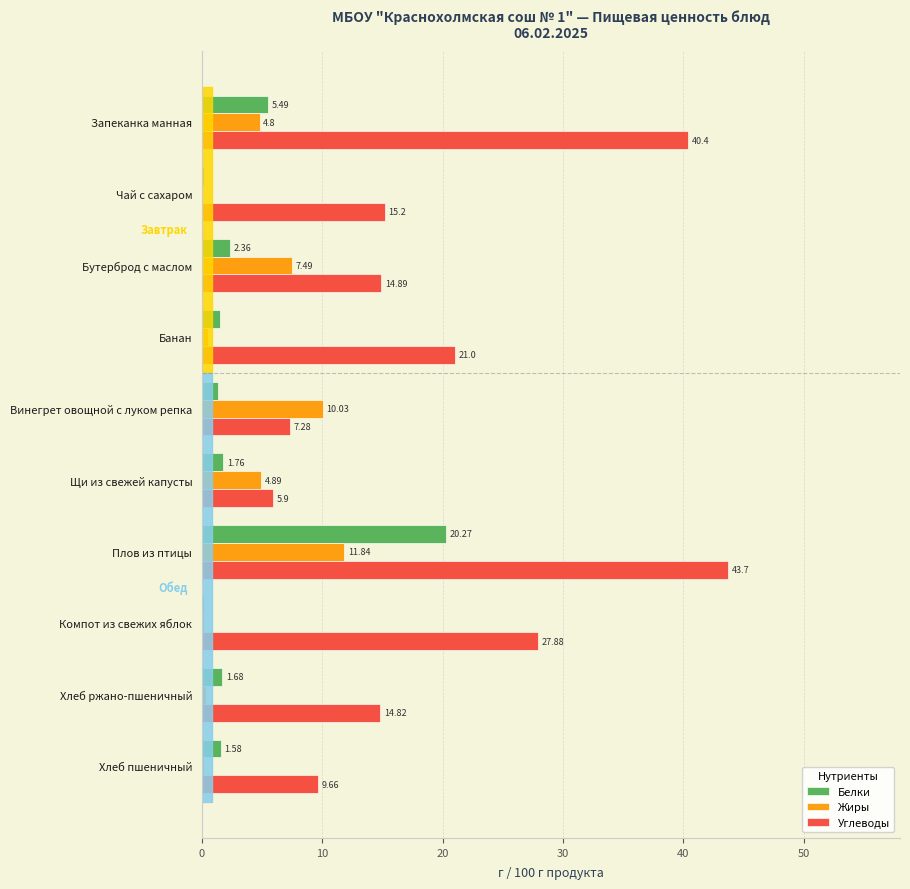

What is the sum of all Углеводы values?

200.7